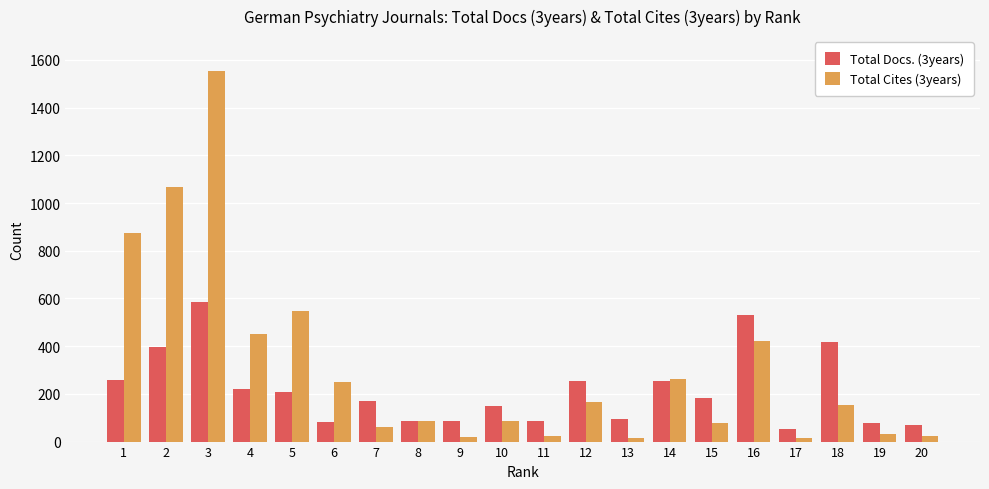

What is the value of the Total Cites (3years) bar at the 18th from the left?

153